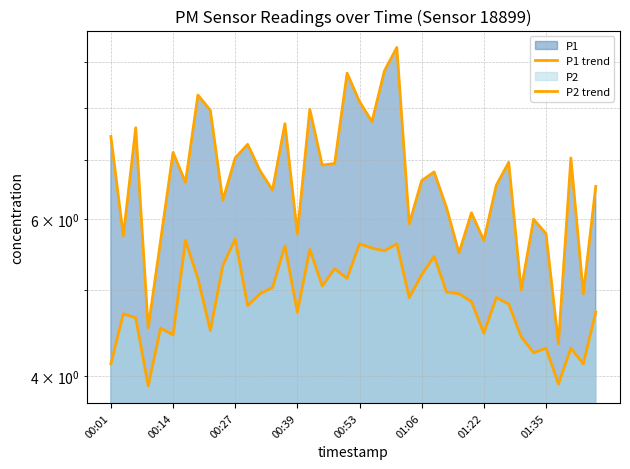

What position from the left is 00:01?

1